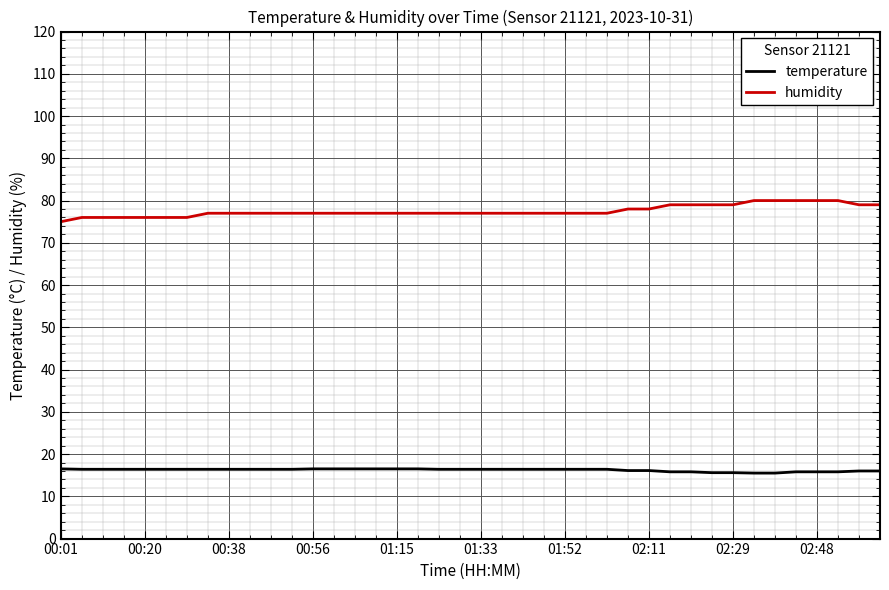

What is the greatest value displayed?

80.0